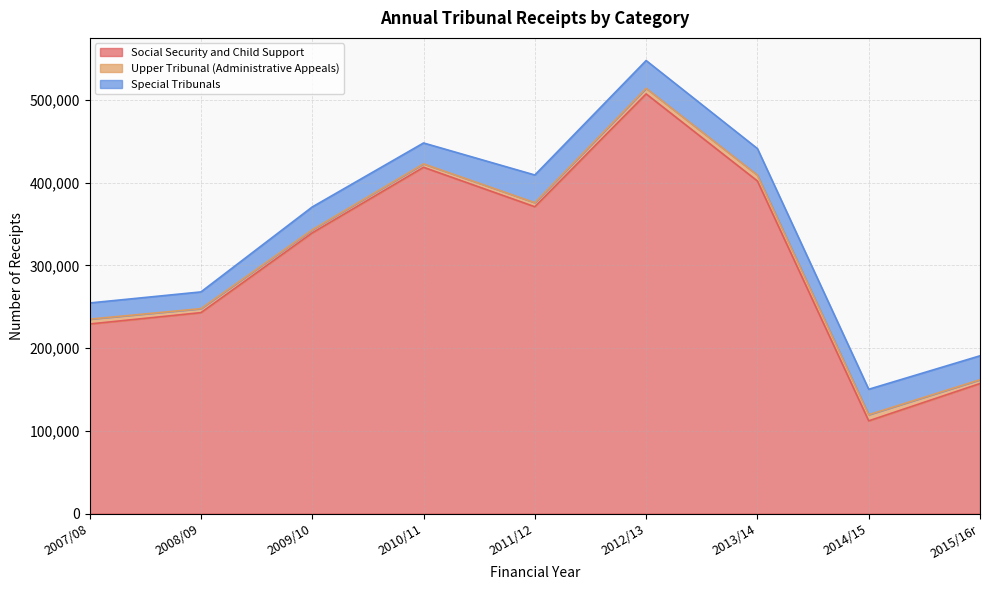

True or false: Special Tribunals and Social Security and Child Support intersect in this chart.

False